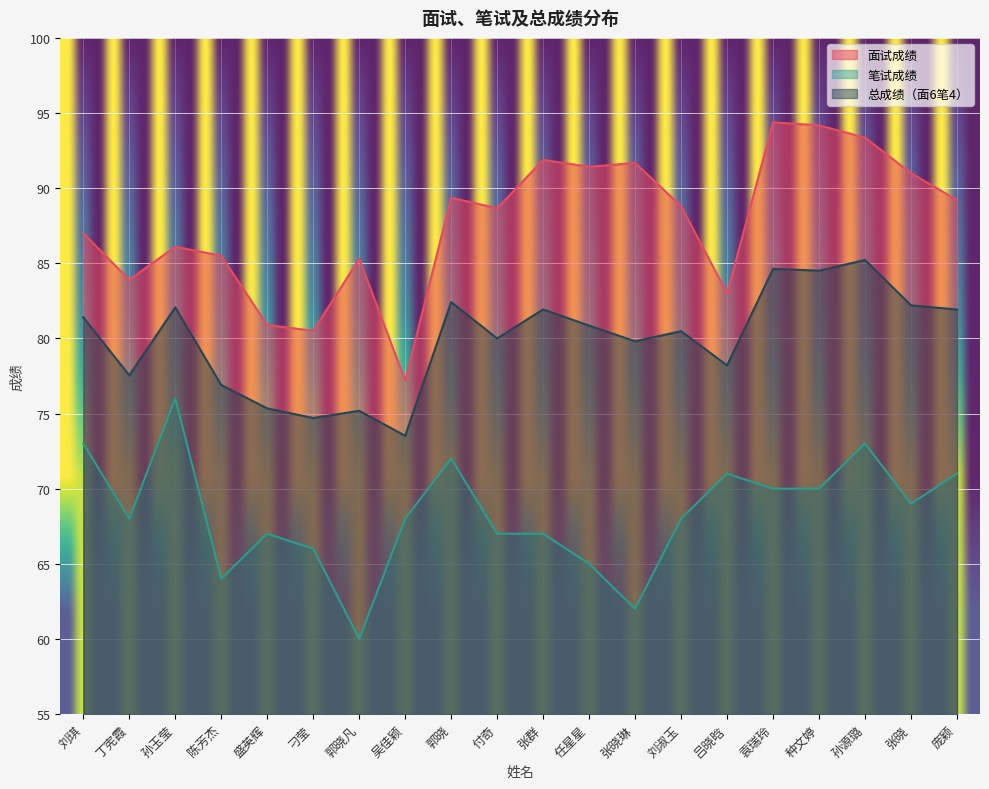

What is the sum of all 笔试成绩 values?

1367.0